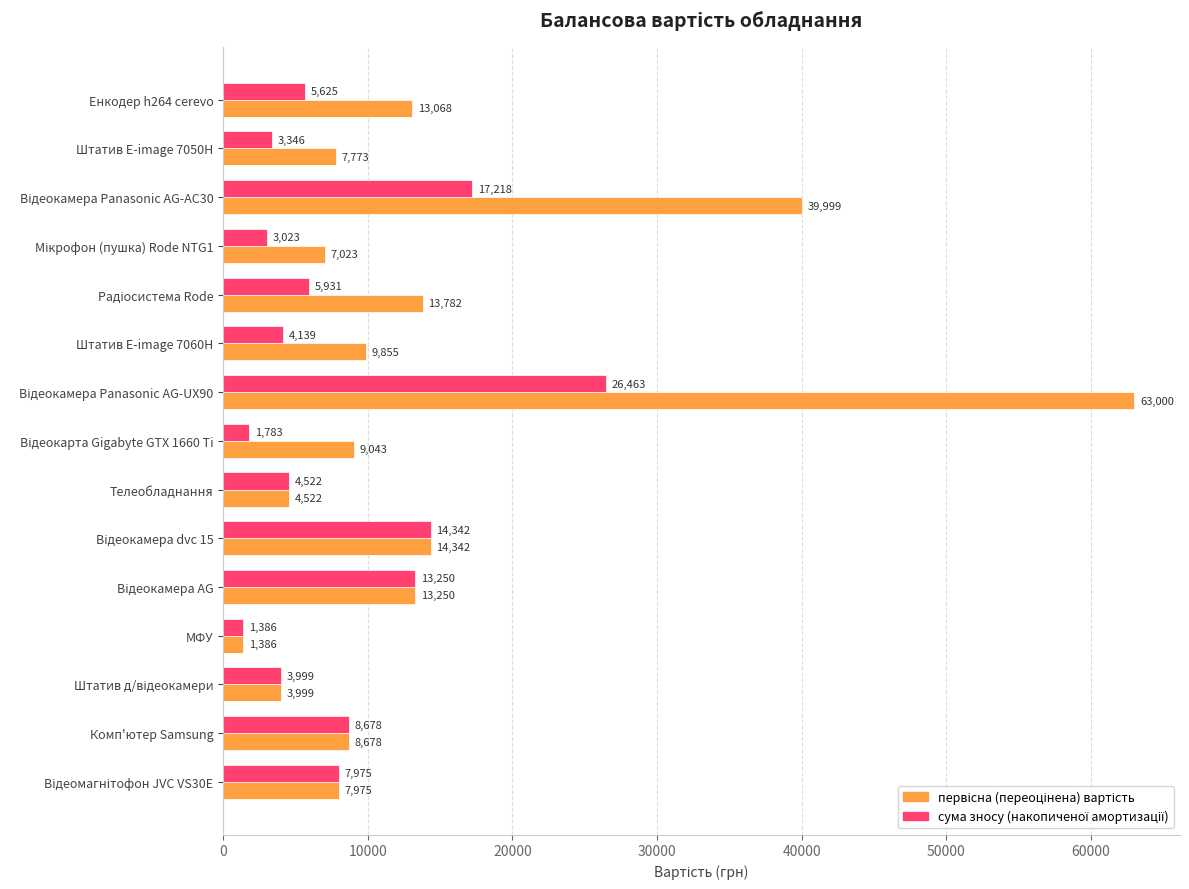

Which label corresponds to the smallest value in the chart?

МФУ